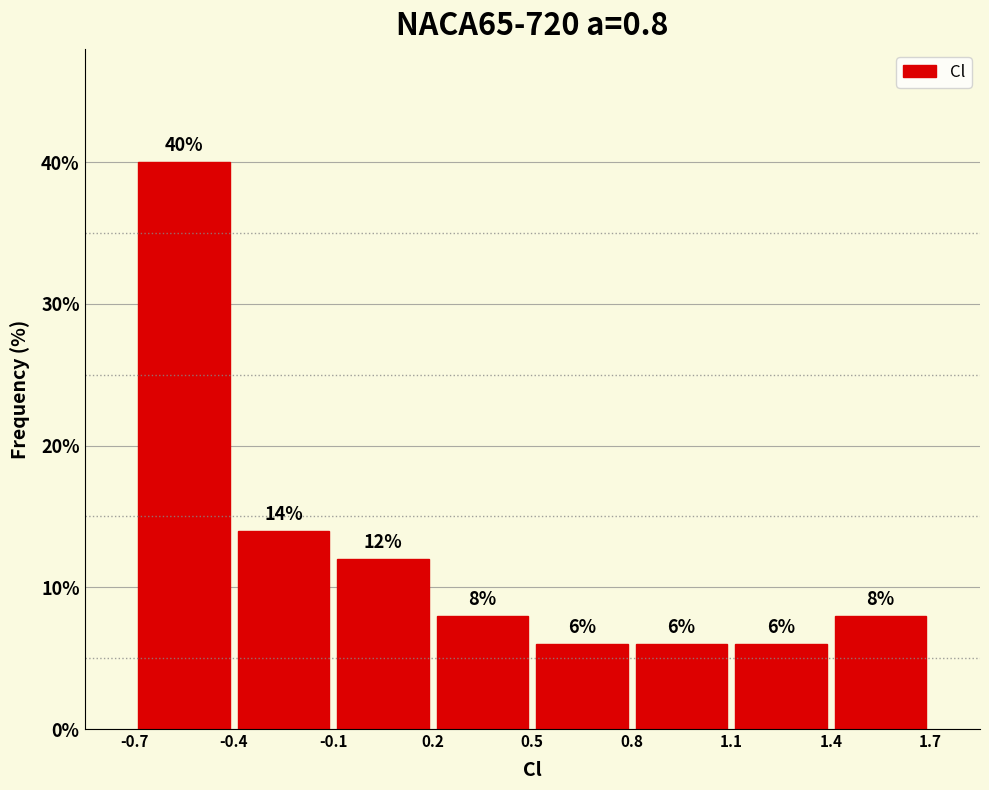

How tall is the bar that spans 0.8 to 1.1 on the x-axis?

6